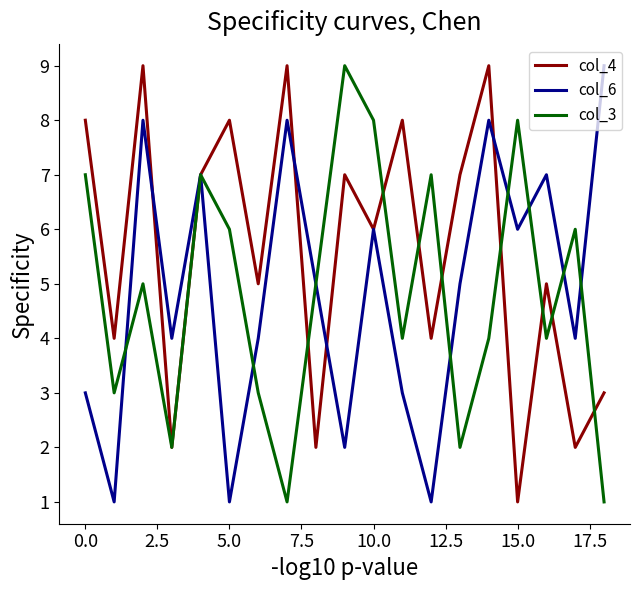

Which series has the largest total across all categories?

col_4